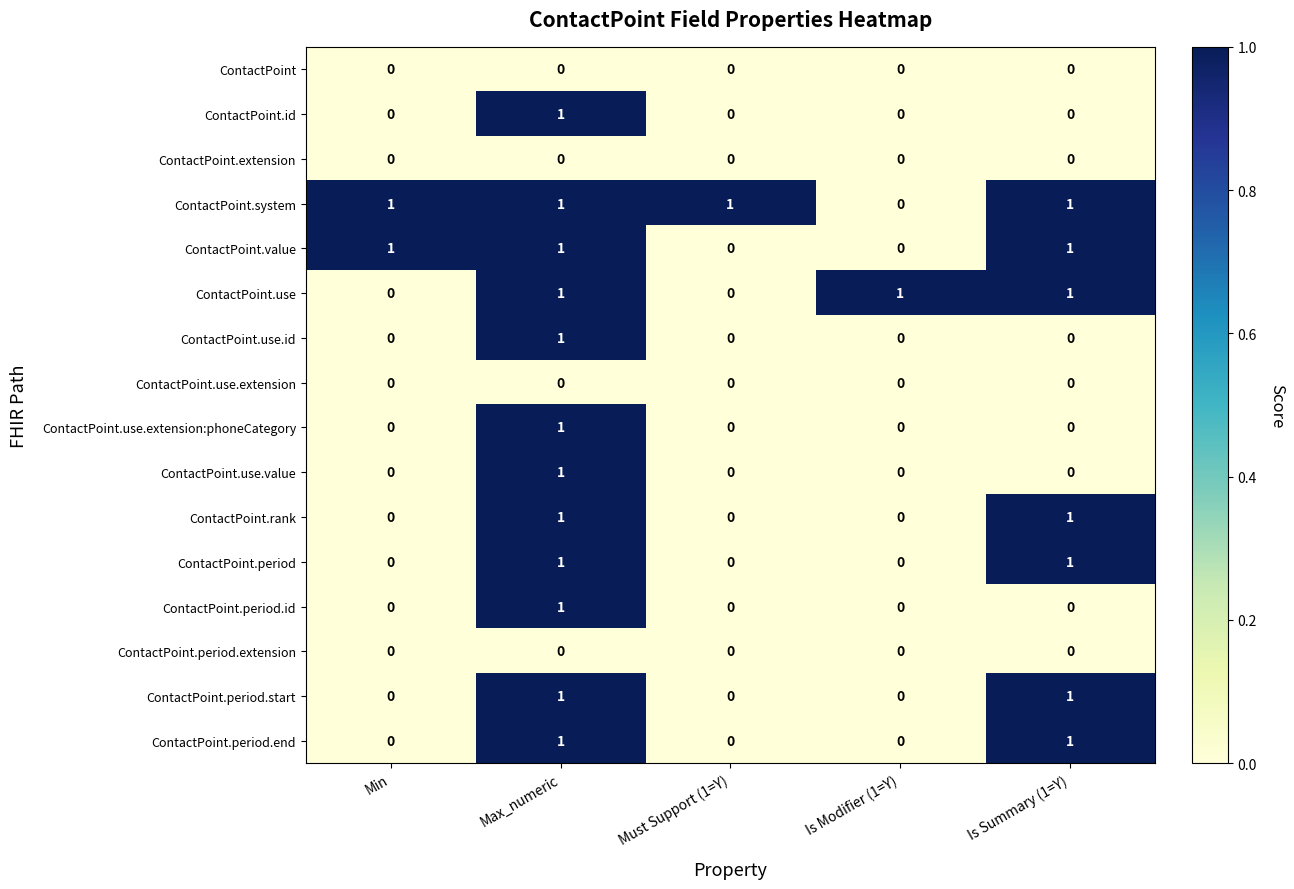

At which category is the sum across all series the highest?

Max_numeric